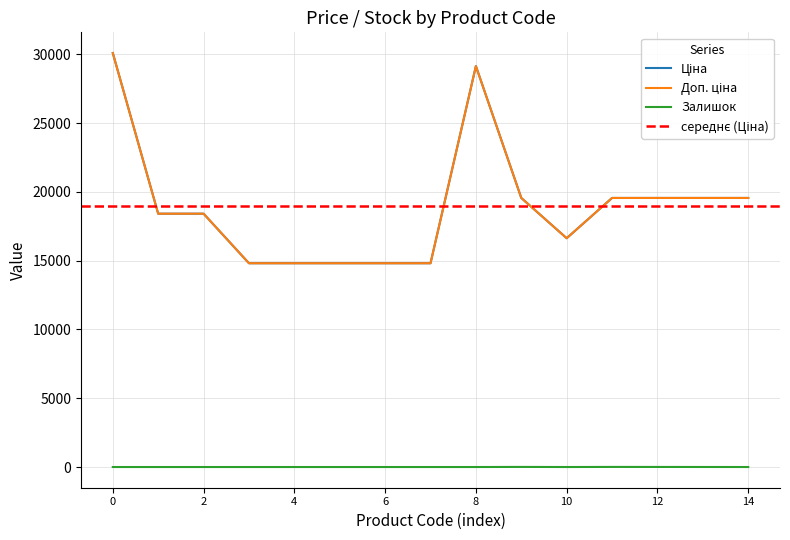

How many distinct data groups are displayed?

3